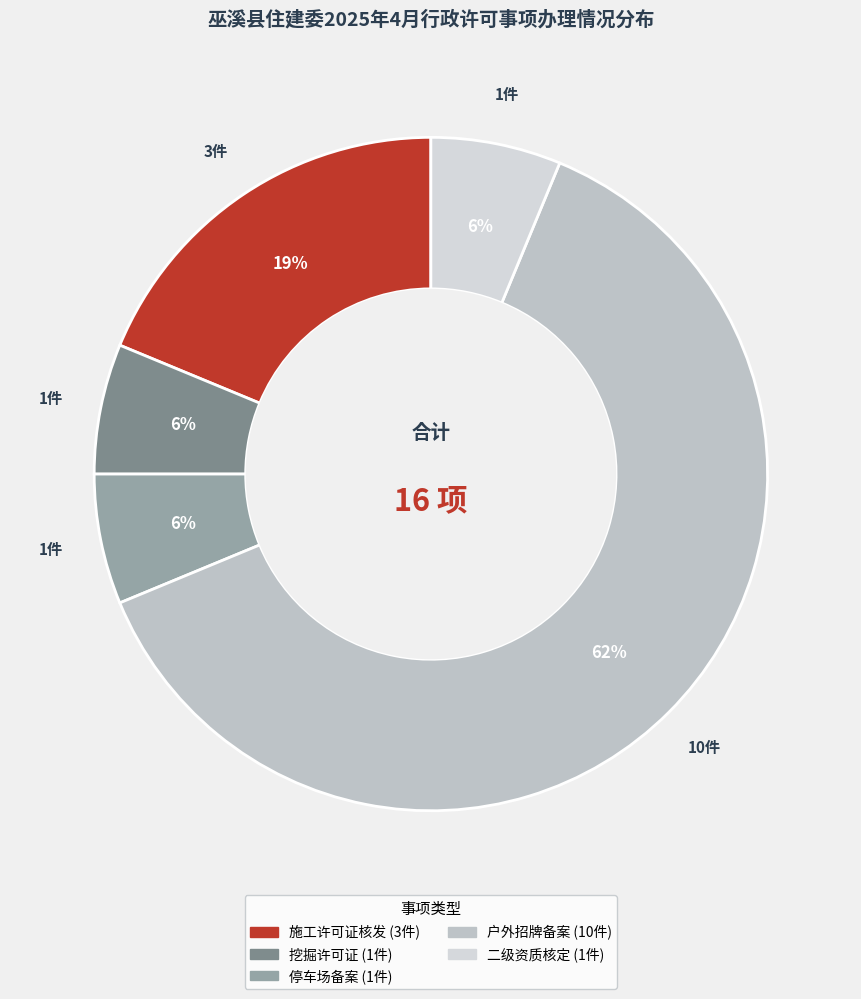

Does any single category account for the majority?

Yes